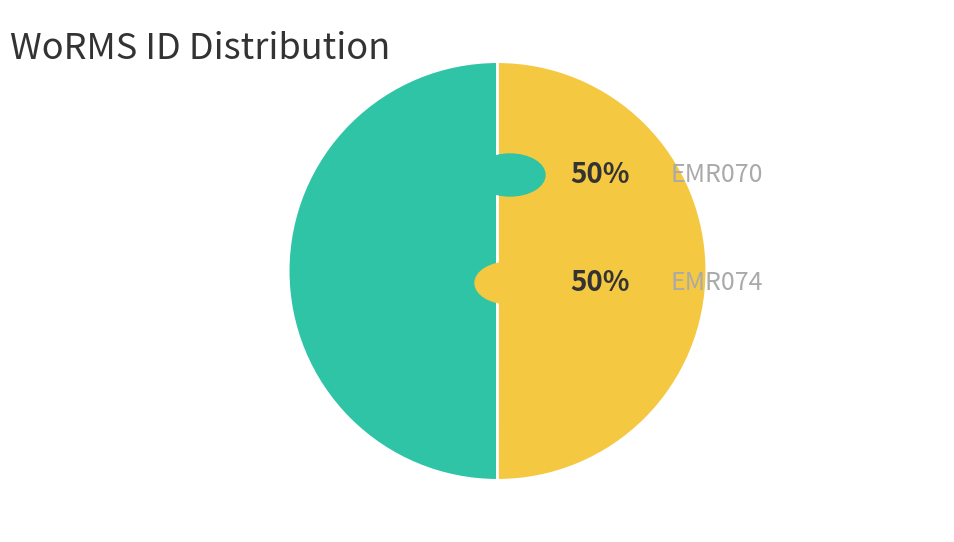

Count the number of slices in the pie.

2